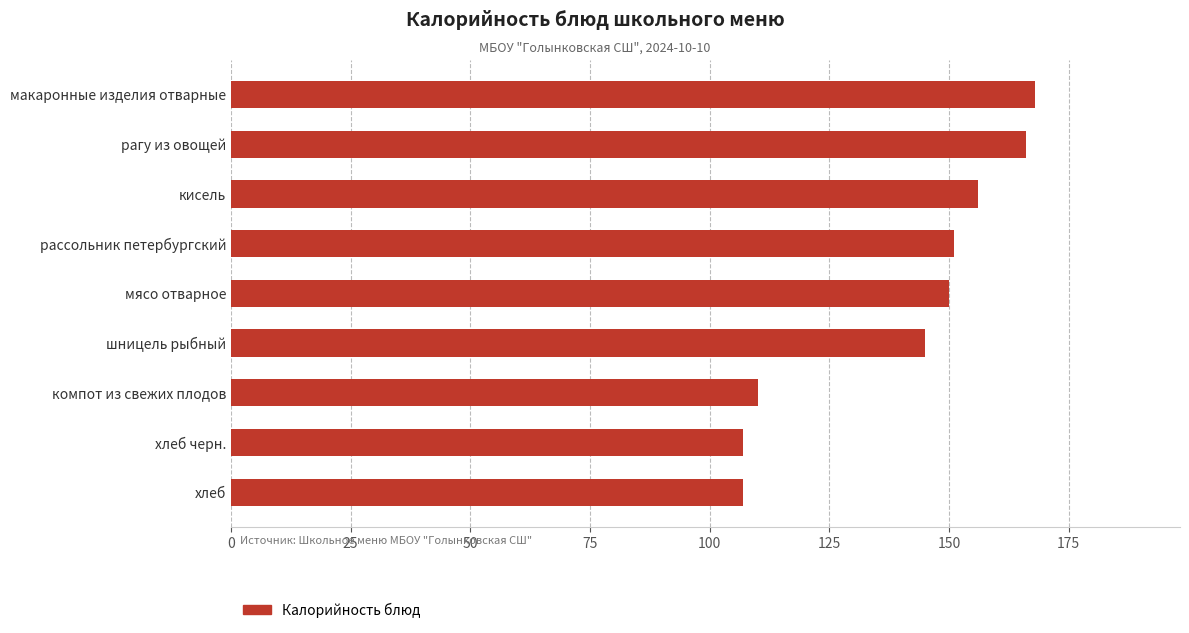

How many distinct data groups are displayed?

1